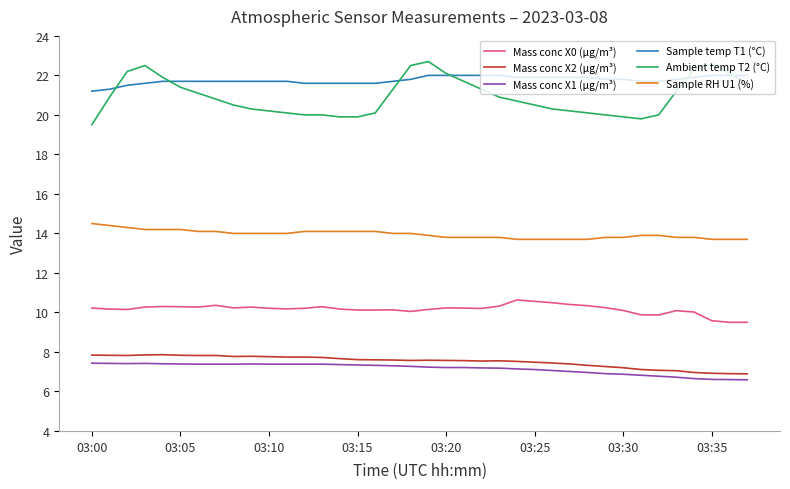

Which series has the largest range (max minus min)?

Ambient temp T2 (°C)